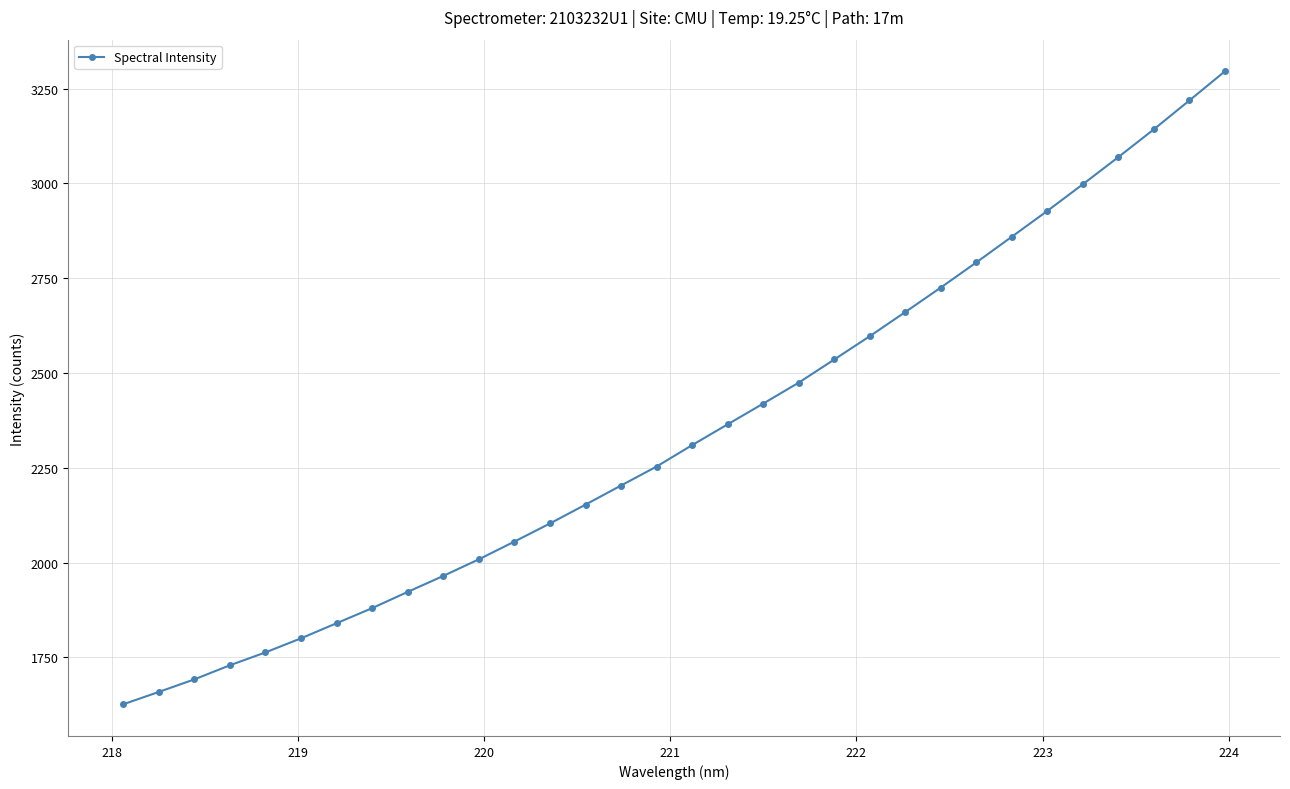

How many lines are shown in the chart?

1